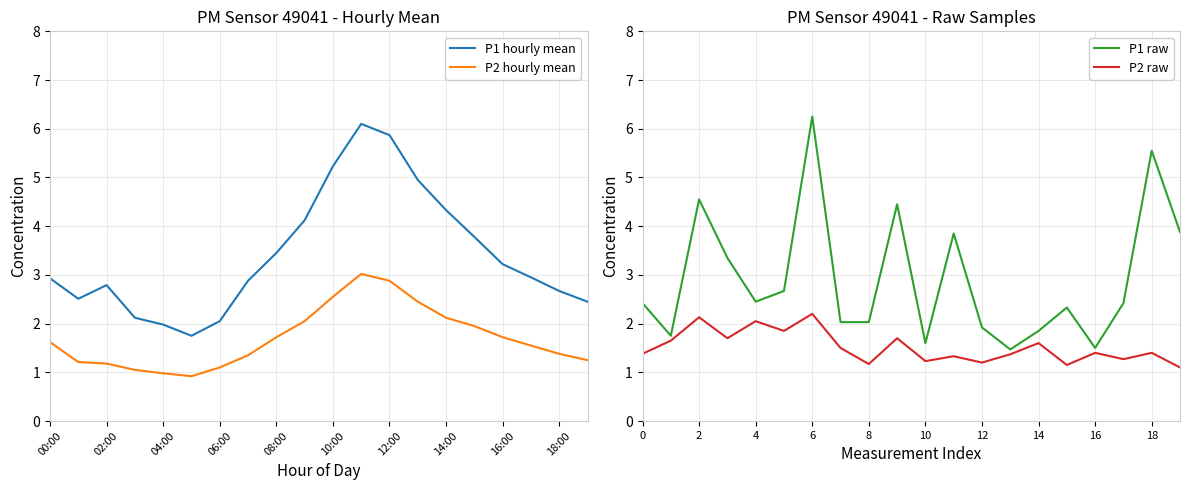

True or false: P1 hourly mean and P2 hourly mean intersect in this chart.

False